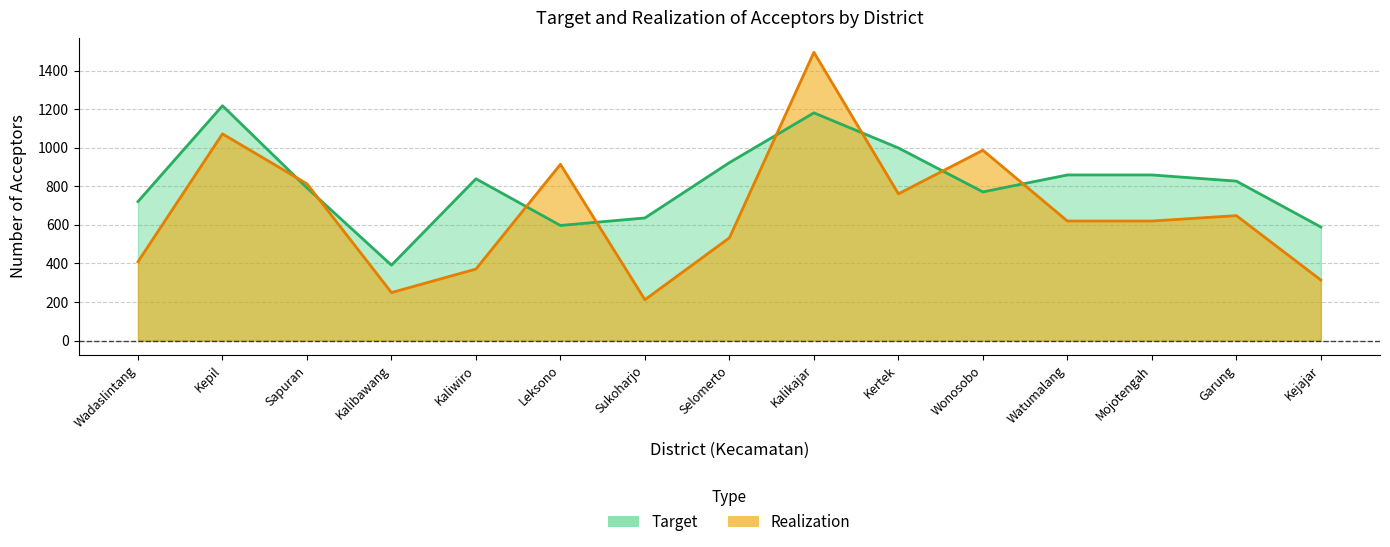

Which has a higher value, Kalikajar or Wadaslintang?

Kalikajar